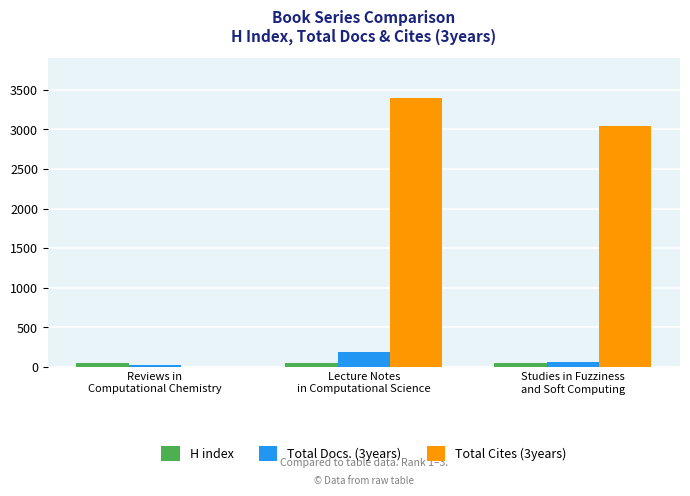

What is the greatest value displayed?

3395